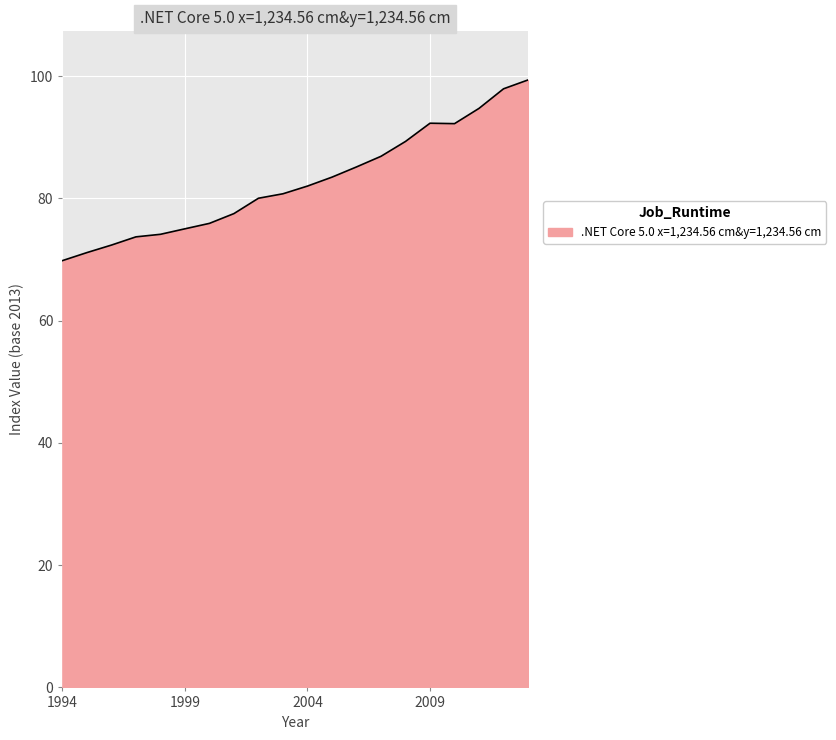

What is the maximum value shown in the chart?

99.4